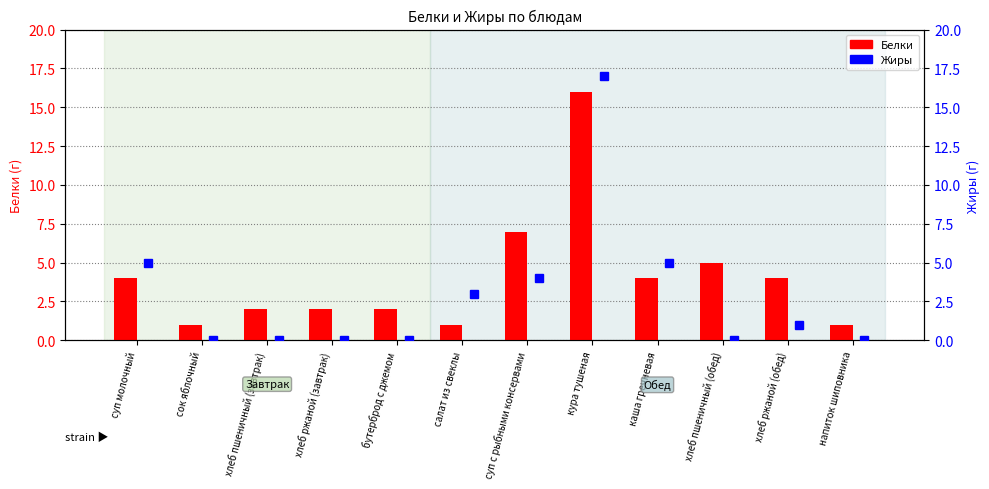

Reading left to right, transcribe all the data shown in this chart.

Белки: 4	1	2	2	2	1	7	16	4	5	4	1
Жиры: 5	0	0	0	0	3	4	17	5	0	1	0